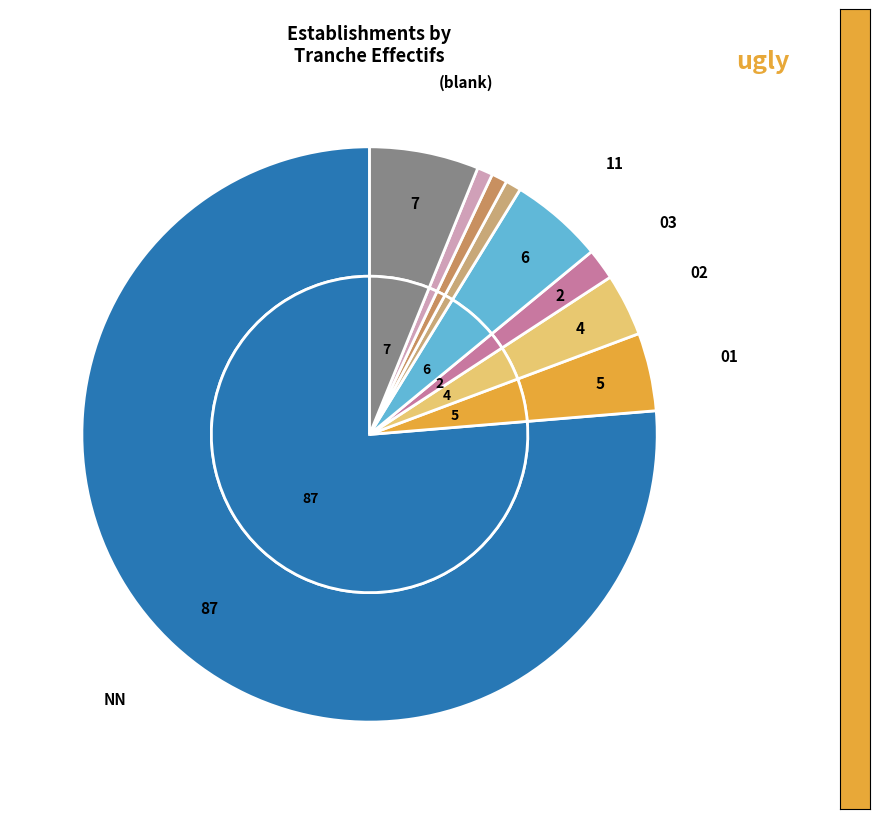

What percentage is the 12 slice, to the nearest percent?

1%